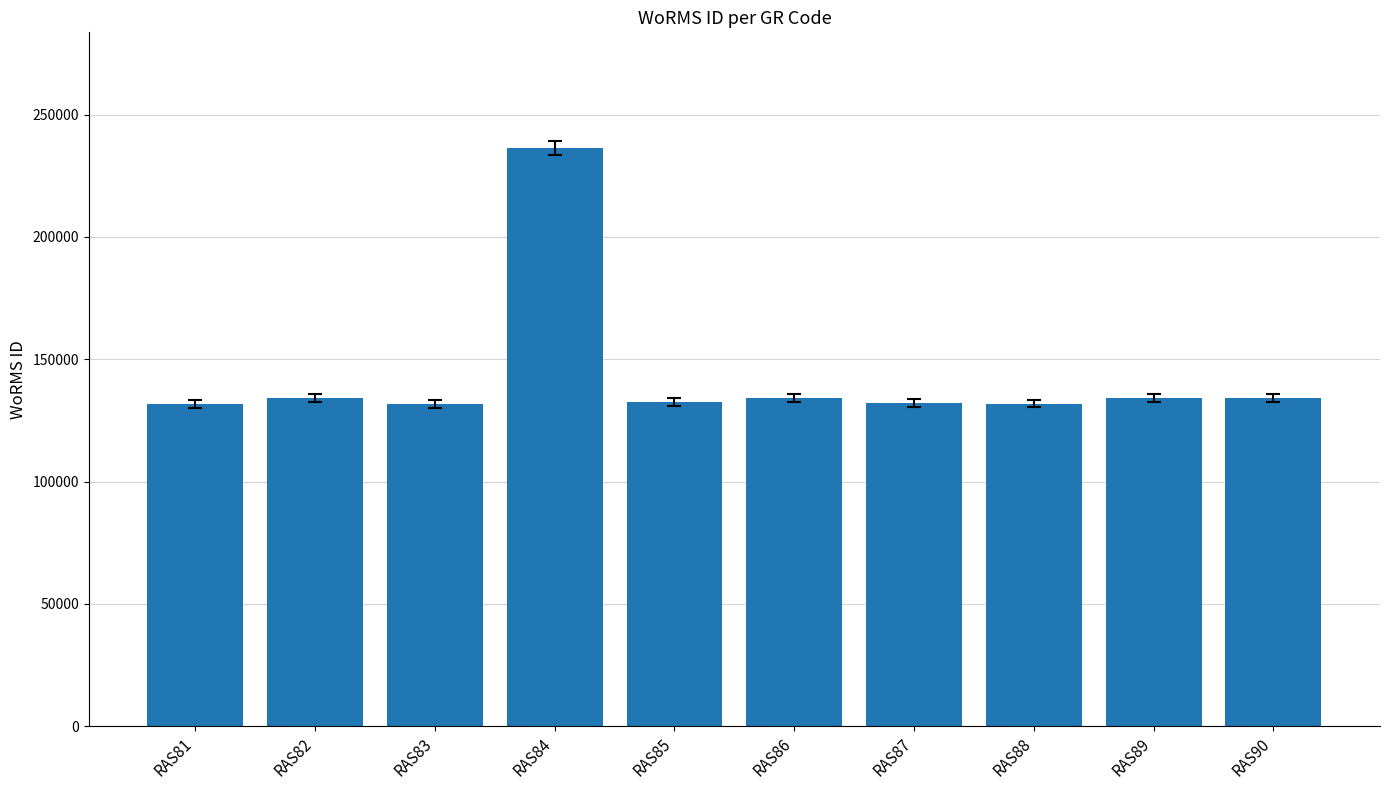

At which category does the chart reach its peak across all series?

RAS84